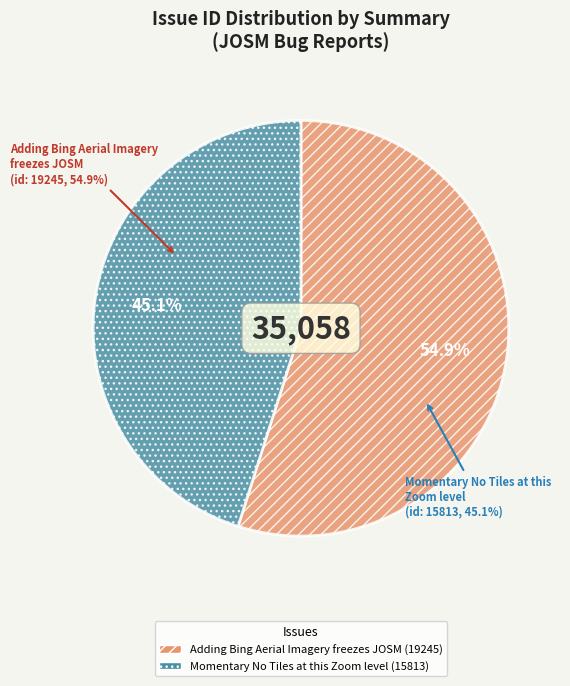

Which slice is the smallest?

Momentary No Tiles at this Zoom level